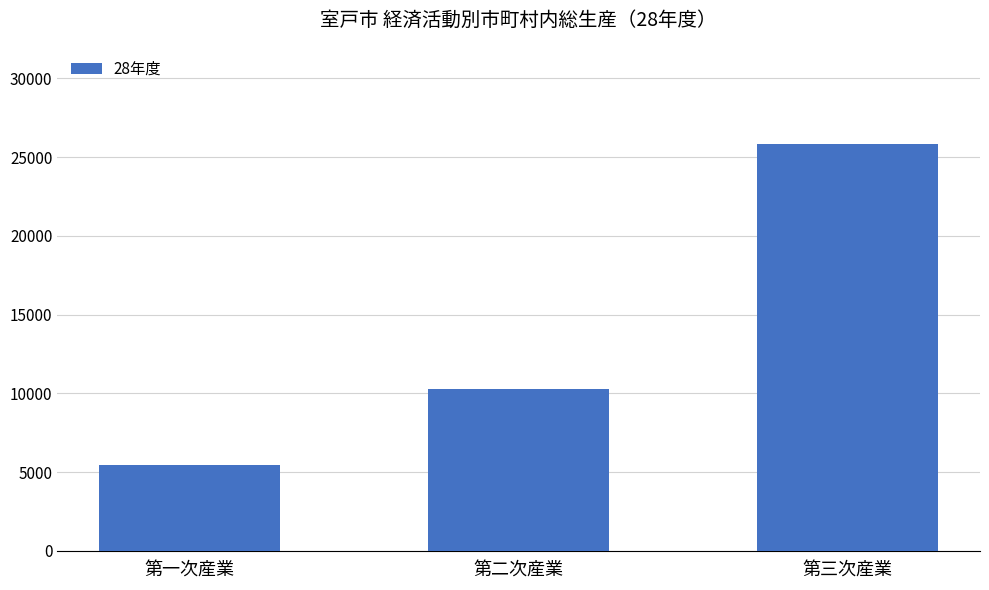

True or false: the data shows 5448 at 第一次産業.

True